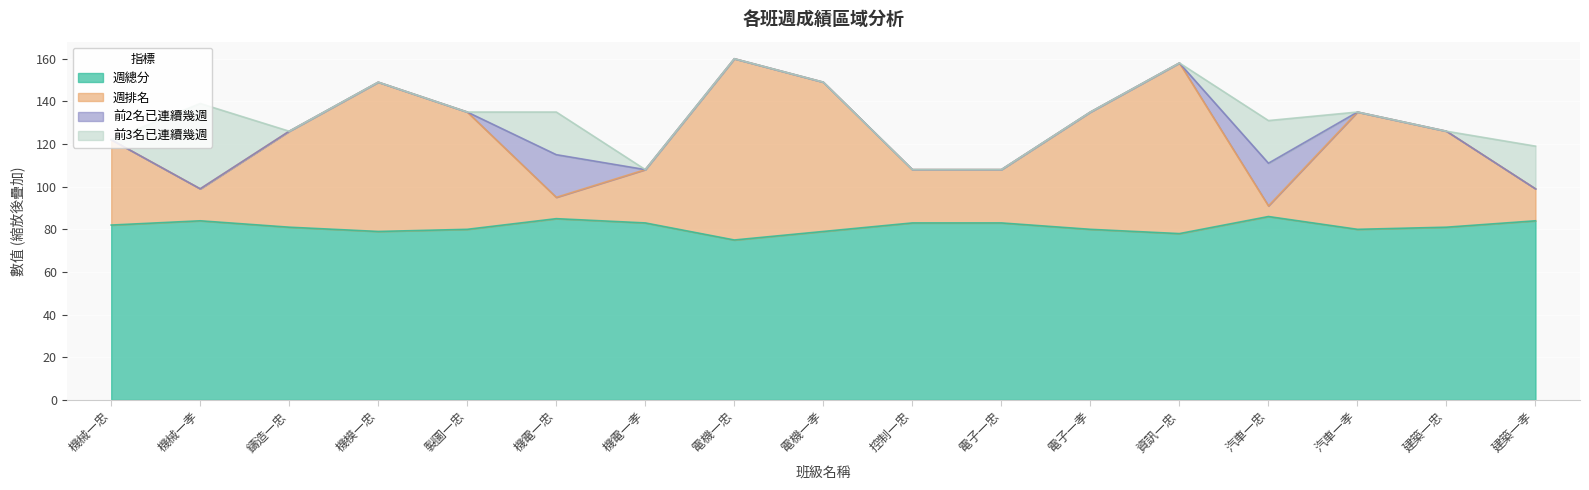

What is the approximate value of 週總分 at 電子一忠, to the nearest 10?

80